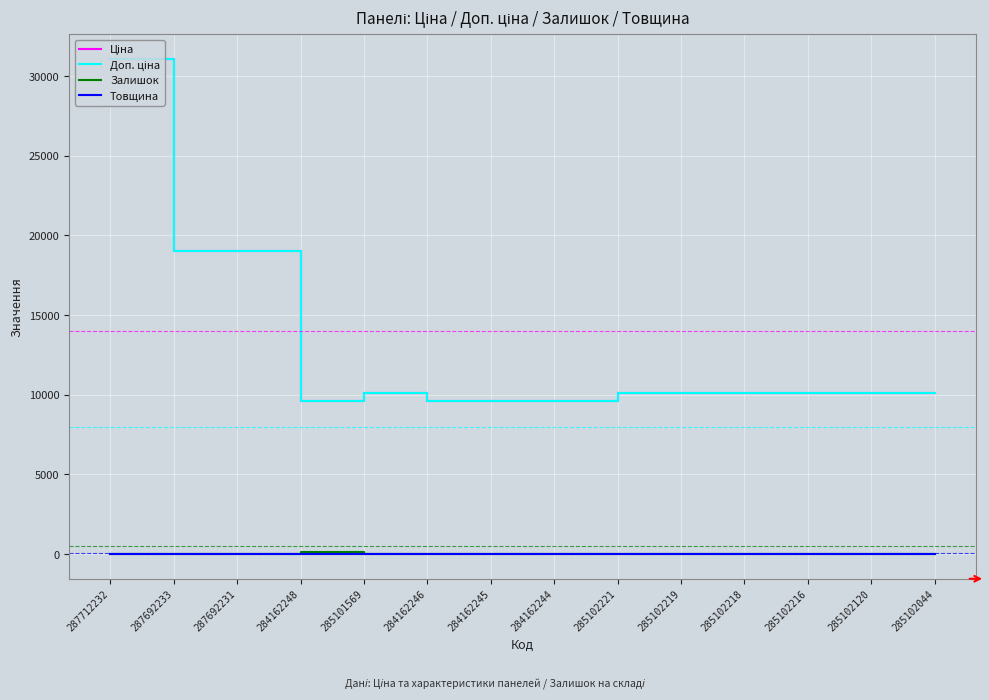

Does the chart have visible grid lines?

Yes